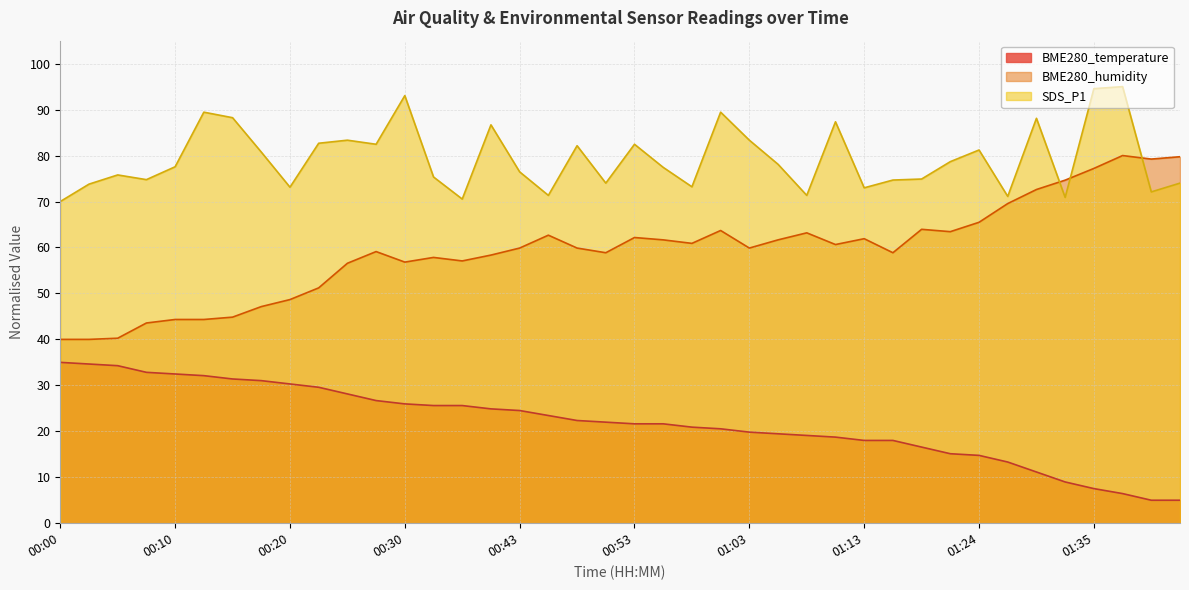

True or false: BME280_temperature and BME280_humidity cross at least once.

False